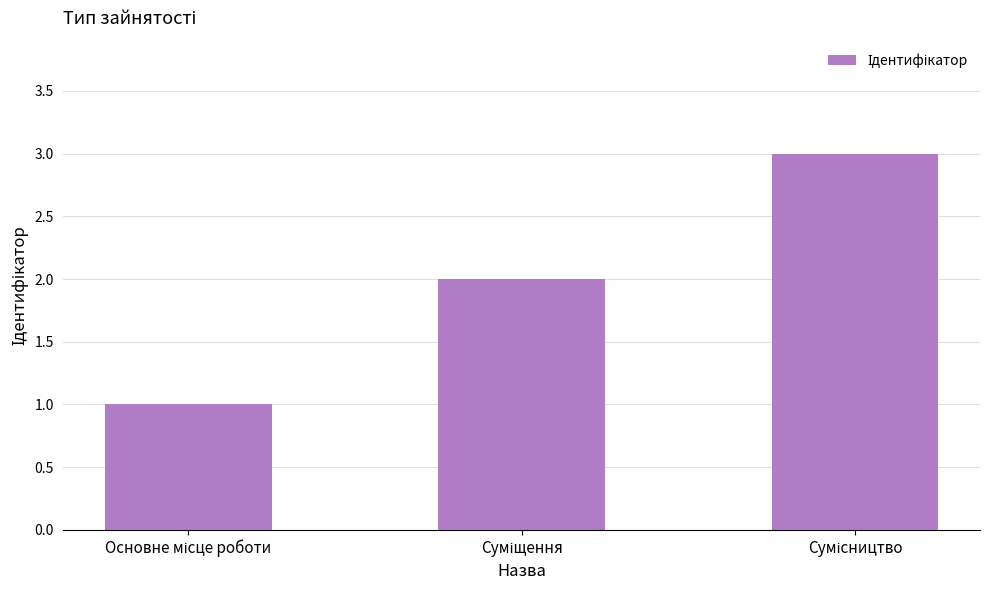

What is the greatest value displayed?

3